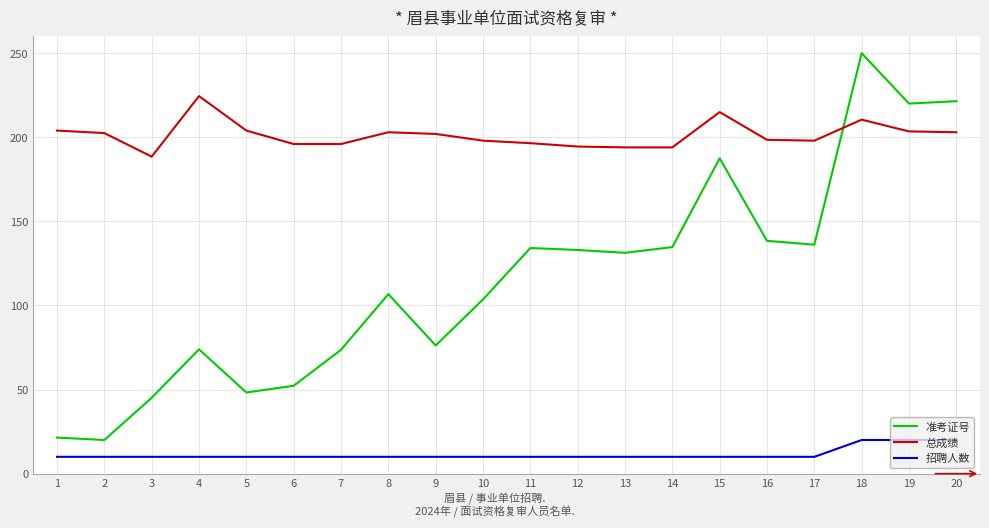

What is the lowest value of the 准考证号 series?

20.0